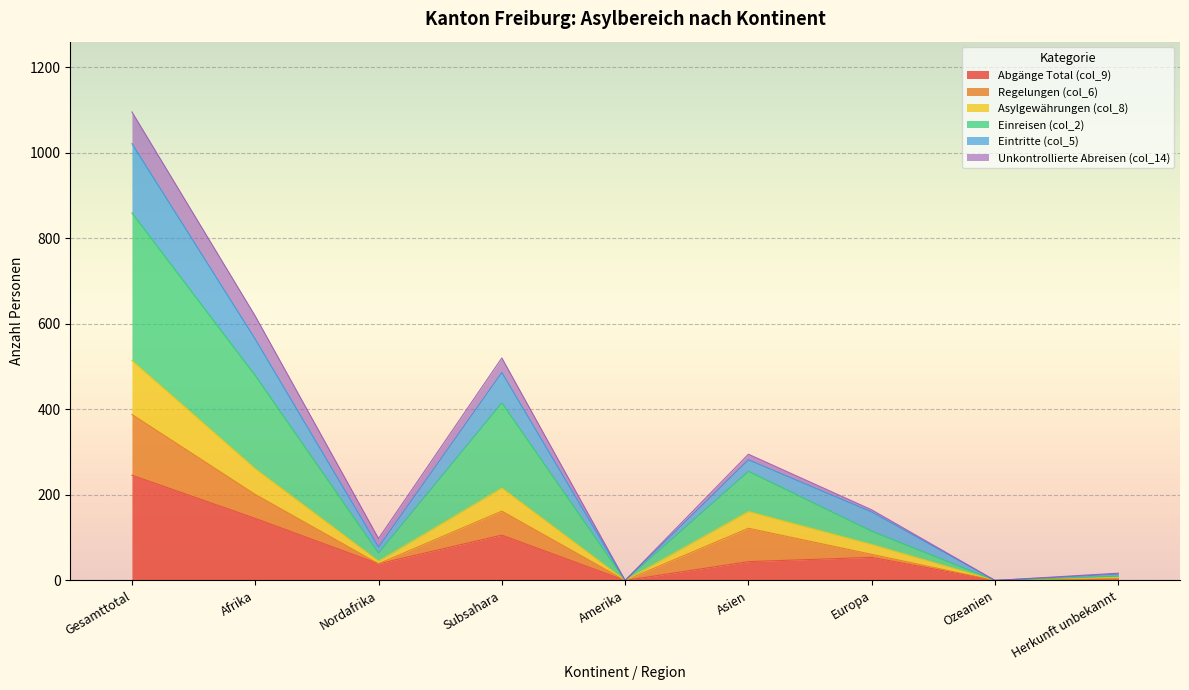

Between Europa and Ozeanien, which is larger?

Europa